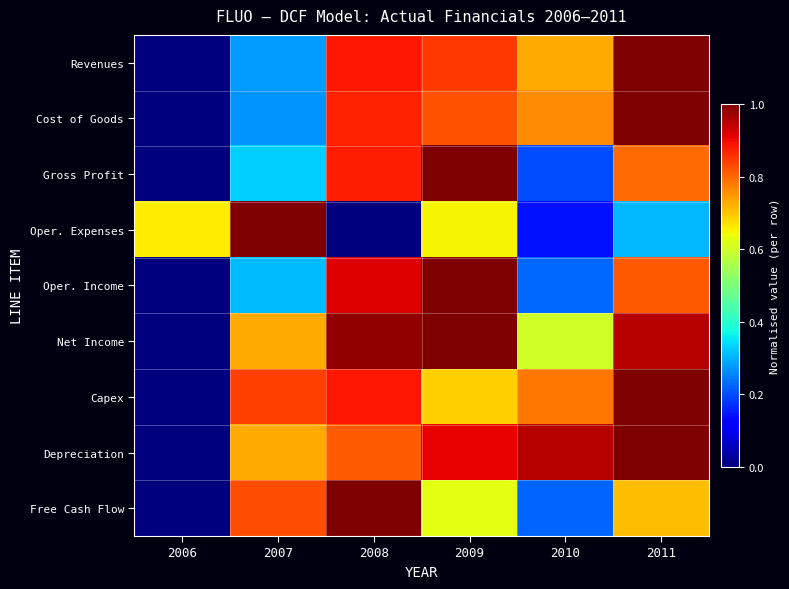

Reading left to right, what are all the values shown in this chart?

Revenues: 2006=0.0	2007=0.3	2008=0.9	2009=0.9	2010=0.7	2011=1.0
Cost of Goods: 2006=0.0	2007=0.3	2008=0.9	2009=0.8	2010=0.8	2011=1.0
Gross Profit: 2006=0.0	2007=0.3	2008=0.9	2009=1.0	2010=0.2	2011=0.8
Oper. Expenses: 2006=0.7	2007=1.0	2008=0.0	2009=0.7	2010=0.1	2011=0.3
Oper. Income: 2006=0.0	2007=0.3	2008=0.9	2009=1.0	2010=0.2	2011=0.8
Net Income: 2006=0.0	2007=0.7	2008=1.0	2009=1.0	2010=0.6	2011=1.0
Capex: 2006=0.0	2007=0.8	2008=0.9	2009=0.7	2010=0.8	2011=1.0
Depreciation: 2006=0.0	2007=0.7	2008=0.8	2009=0.9	2010=0.9	2011=1.0
Free Cash Flow: 2006=0.0	2007=0.8	2008=1.0	2009=0.6	2010=0.2	2011=0.7